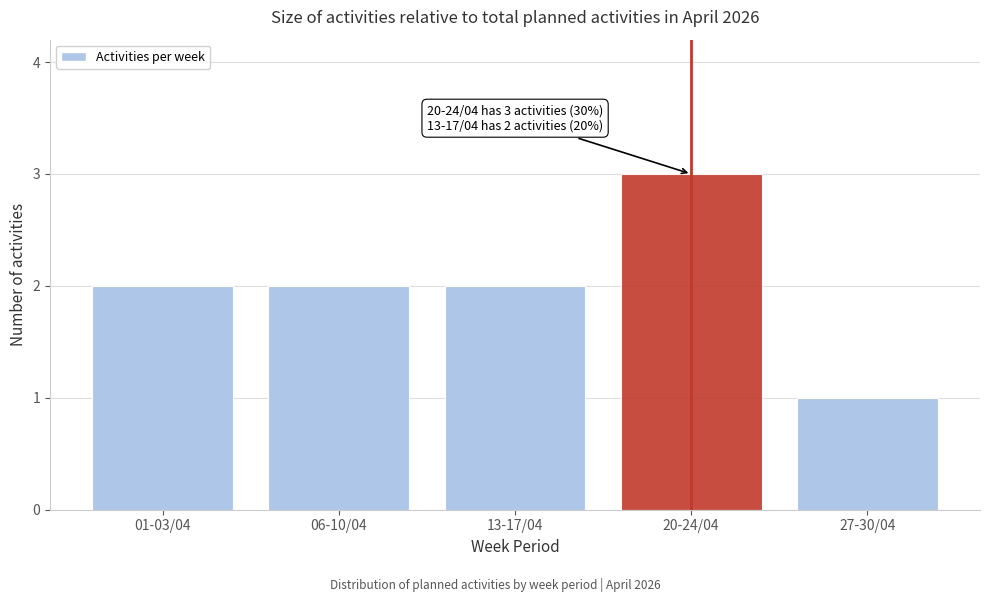

Reading right to left, transcribe all the data shown in this chart.

27-30/04=1	20-24/04=3	13-17/04=2	06-10/04=2	01-03/04=2